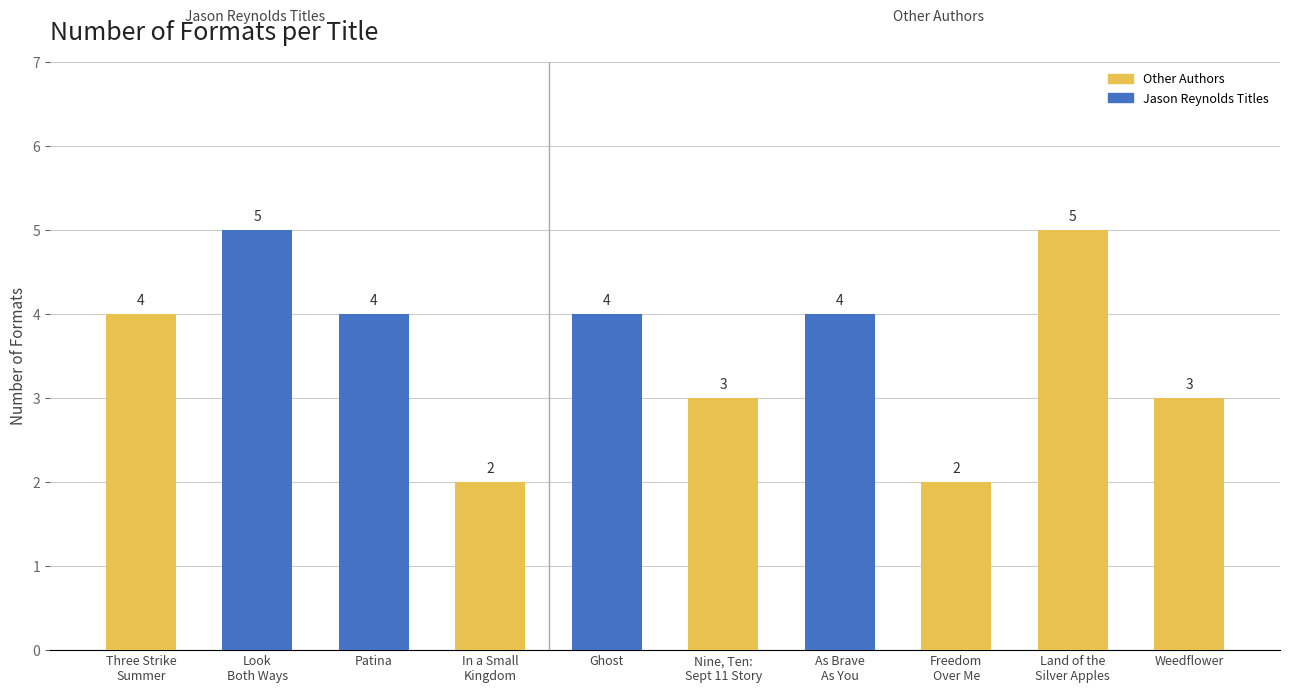

Count the values in the range 3 to 4.

6